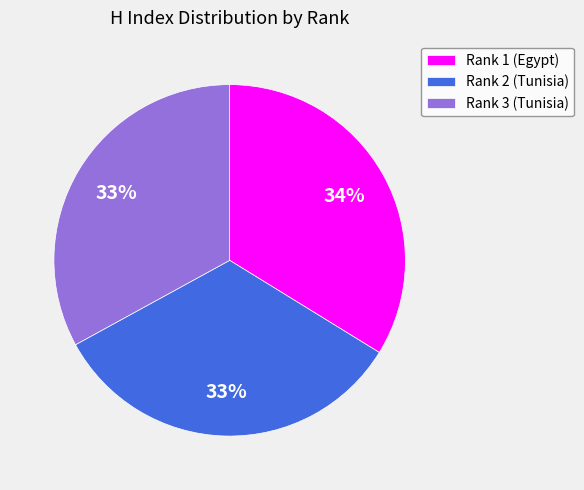

To the nearest percent, what percentage of the pie is Rank 2 (Tunisia)?

33%